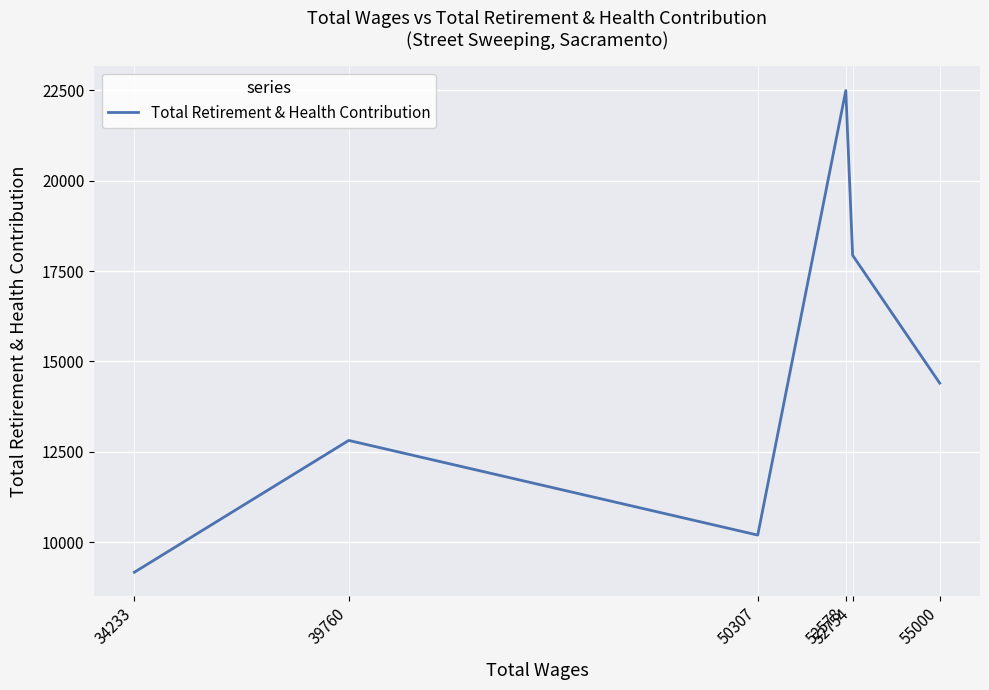

List the labels in order of value, largest first.

52578, 52754, 55000, 39760, 50307, 34233